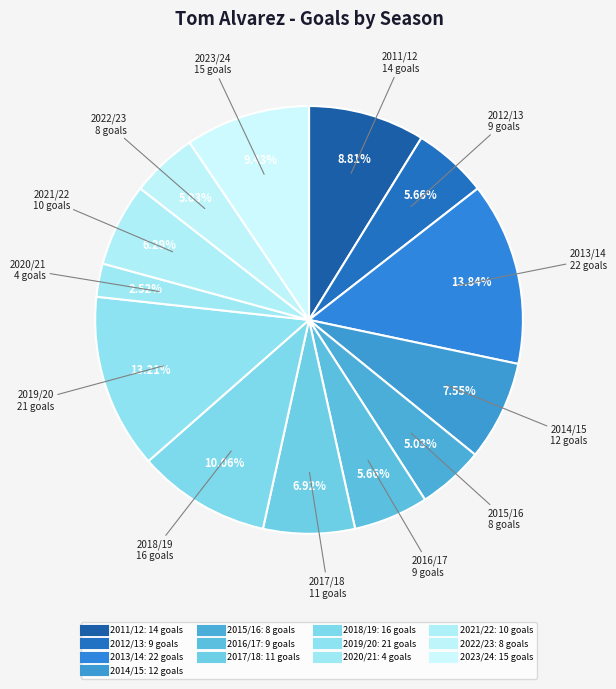

What percentage do 2014/15 and 2019/20 together represent?

20.8%